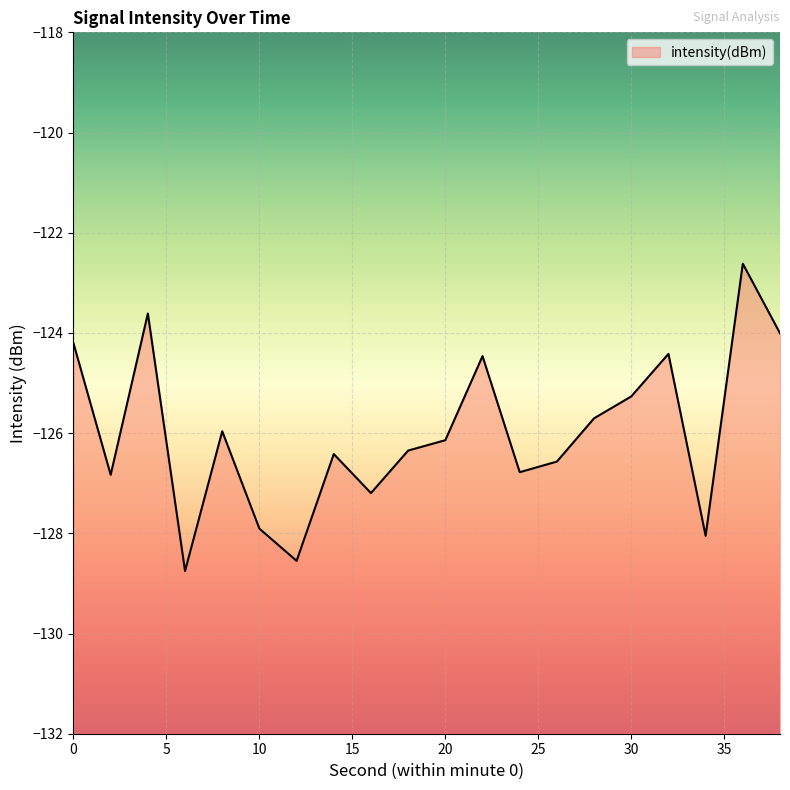

Does the chart display data point markers on the line(s)?

No